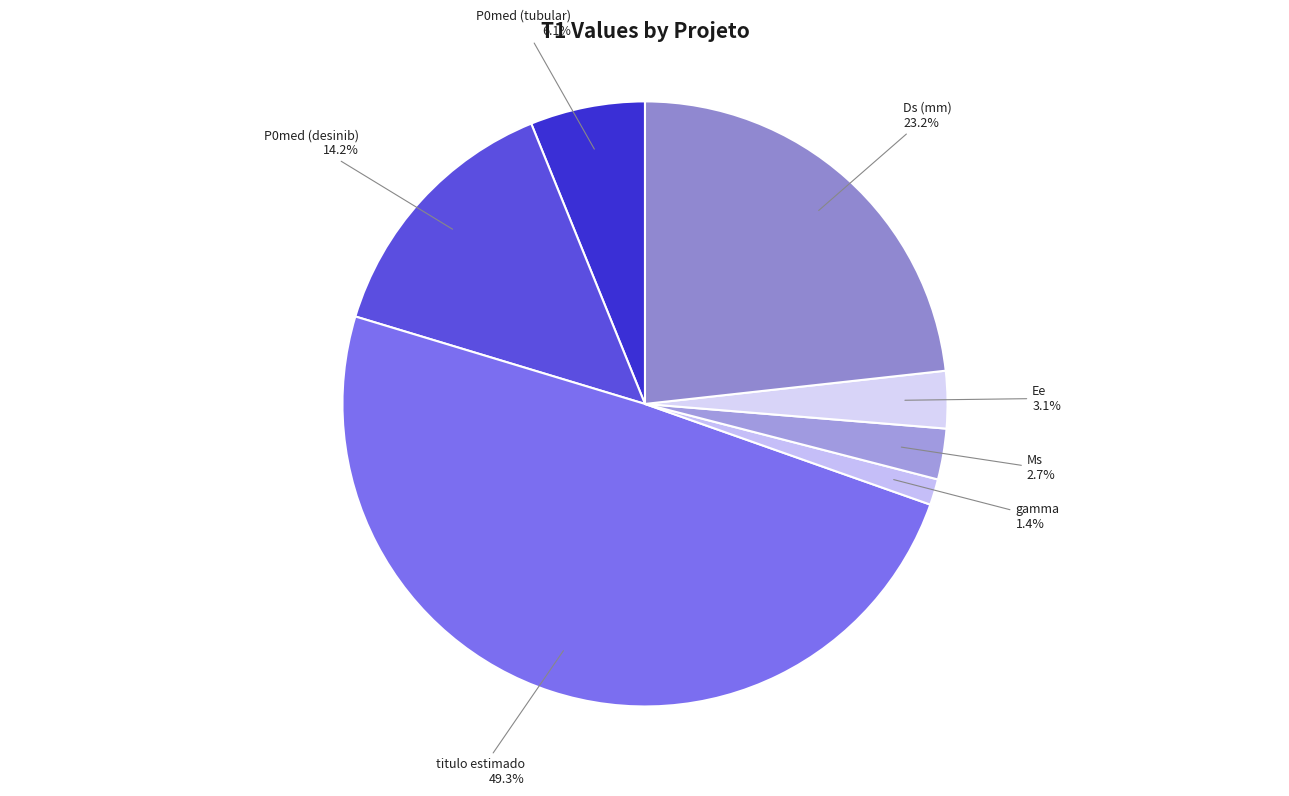

What percentage is NOT represented by Ds (mm)?

76.8%